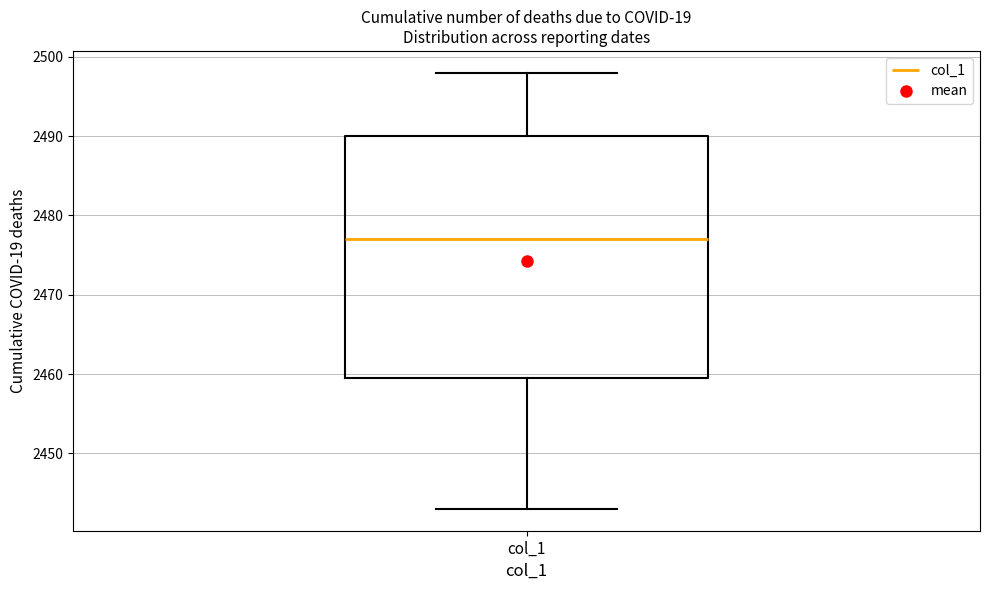

Transcribe this box plot: give where the median line is, the range the box spans, and where the two whiskers end, as read against the y-axis. The values are not printed on the chart, so give them approximately, as read against the axis.

median 2477, box 2460 to 2490, whiskers 2443 to 2498